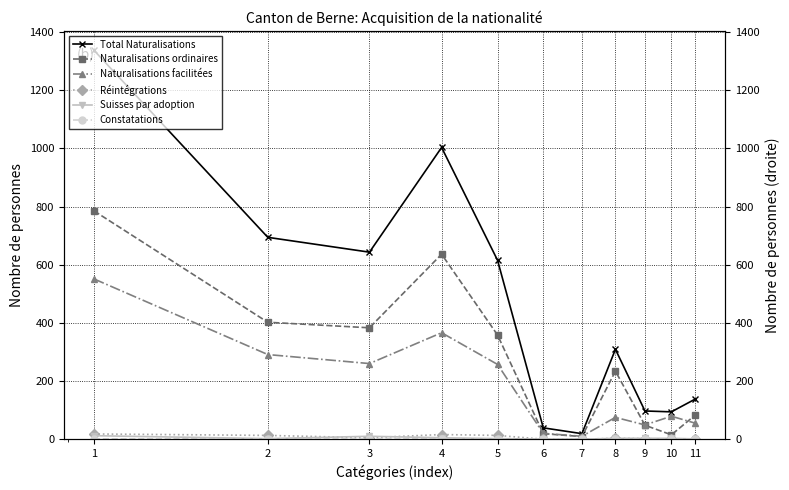

Is it true that Total Naturalisations equals 1999 at 1?

False